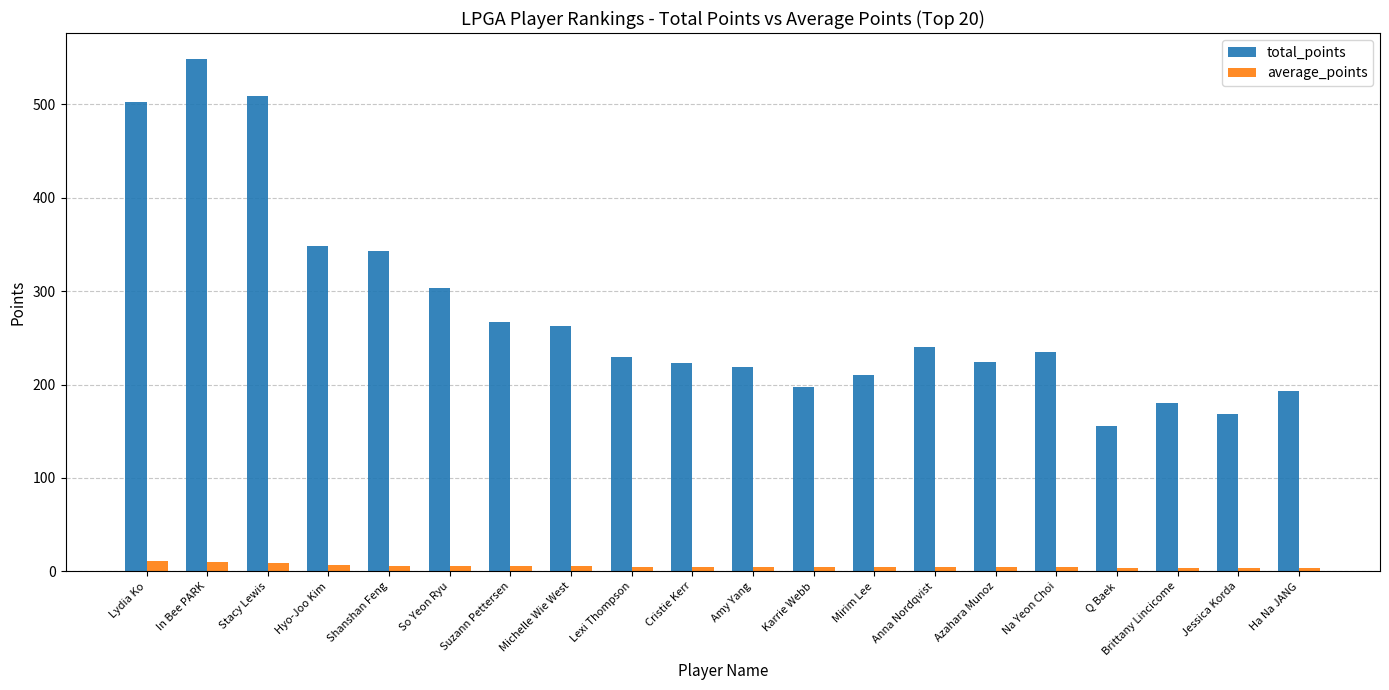

The total_points series shows 266.5 at Suzann Pettersen. True or false?

True